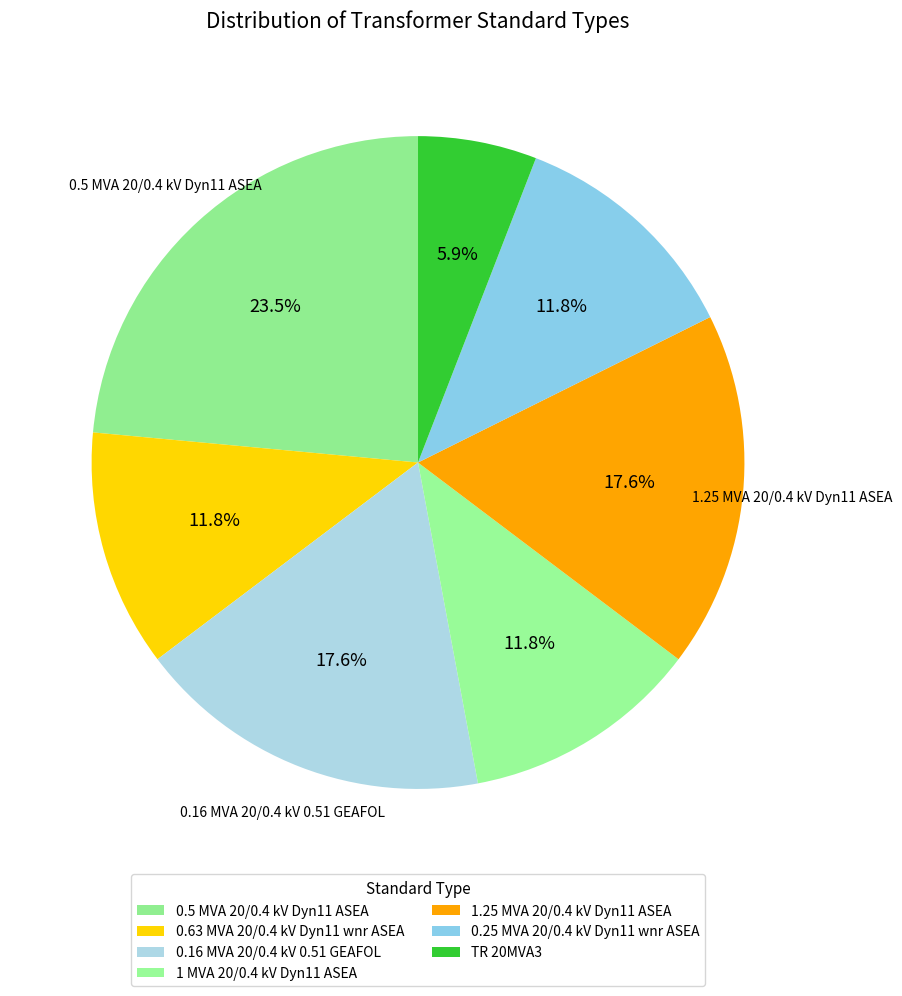

True or false: 0.16 MVA 20/0.4 kV 0.51 GEAFOL accounts for 18% of the total.

True